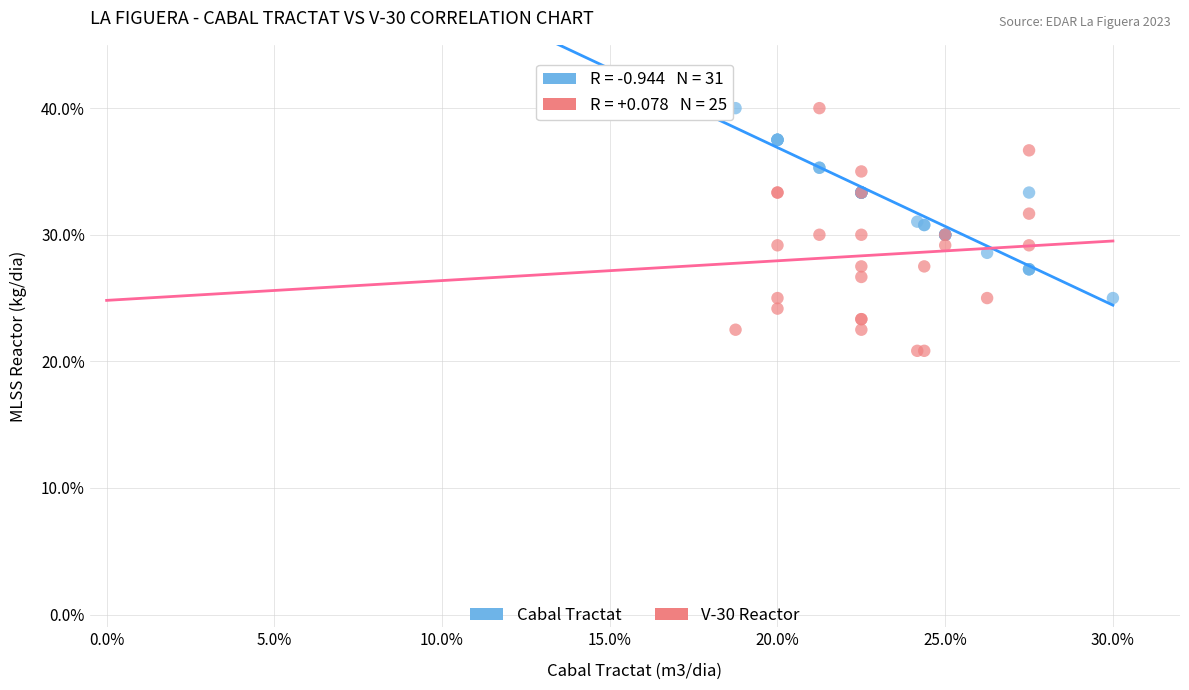

What are all the series names shown in the legend?

Cabal Tractat, V-30 Reactor